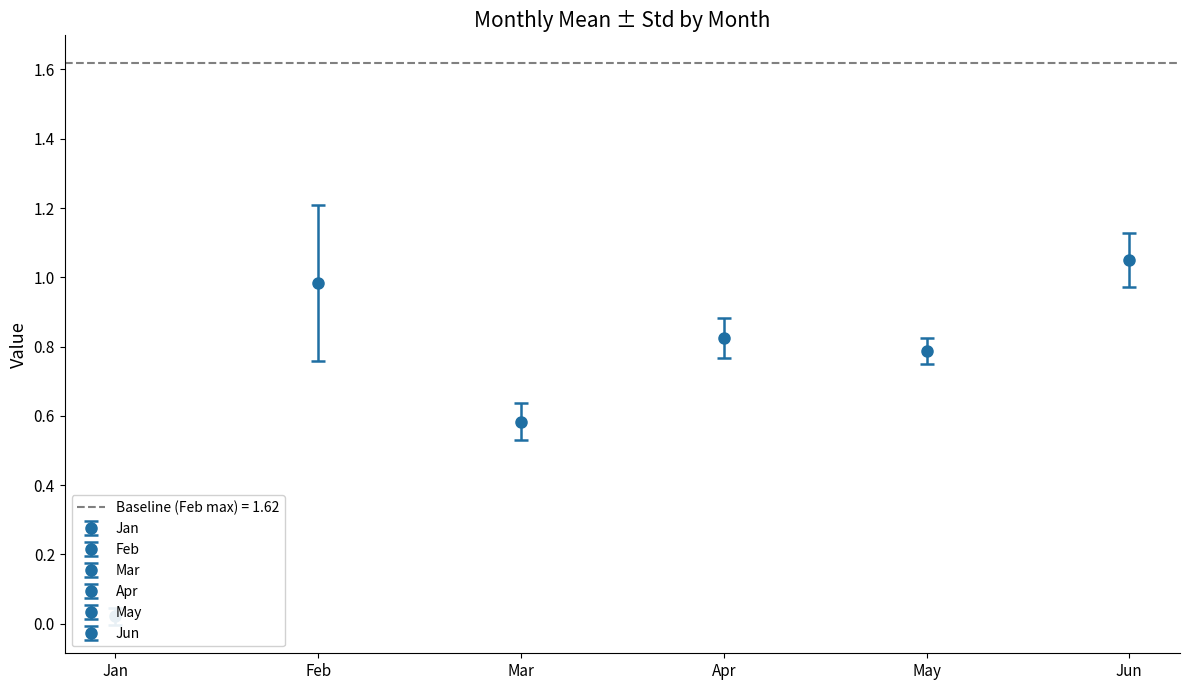

Rank the series at pct45 from highest to lowest value.

Jun, Feb, Apr, May, Mar, Jan